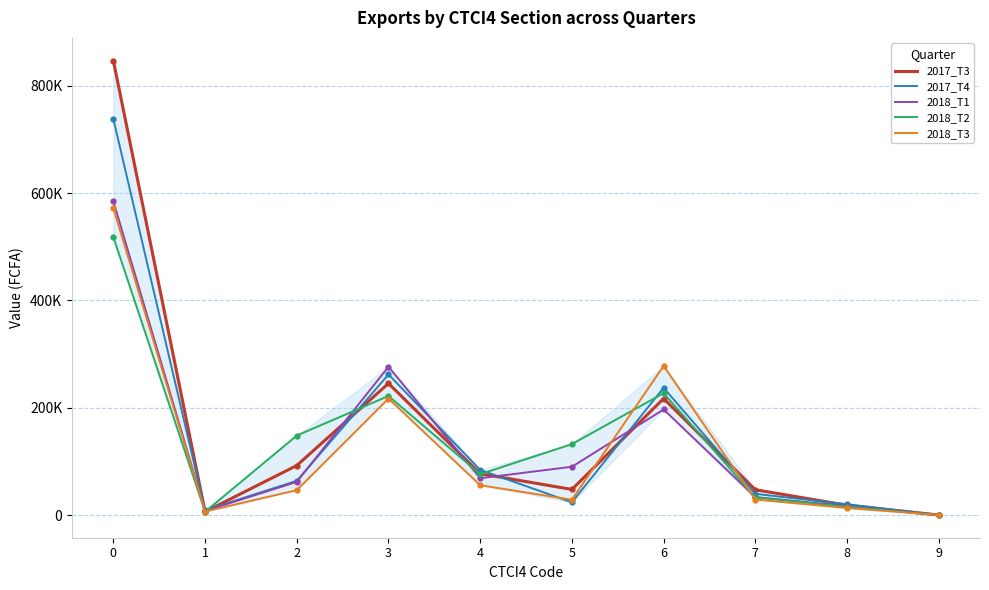

What are all the series names shown in the legend?

2017_T3, 2017_T4, 2018_T1, 2018_T2, 2018_T3